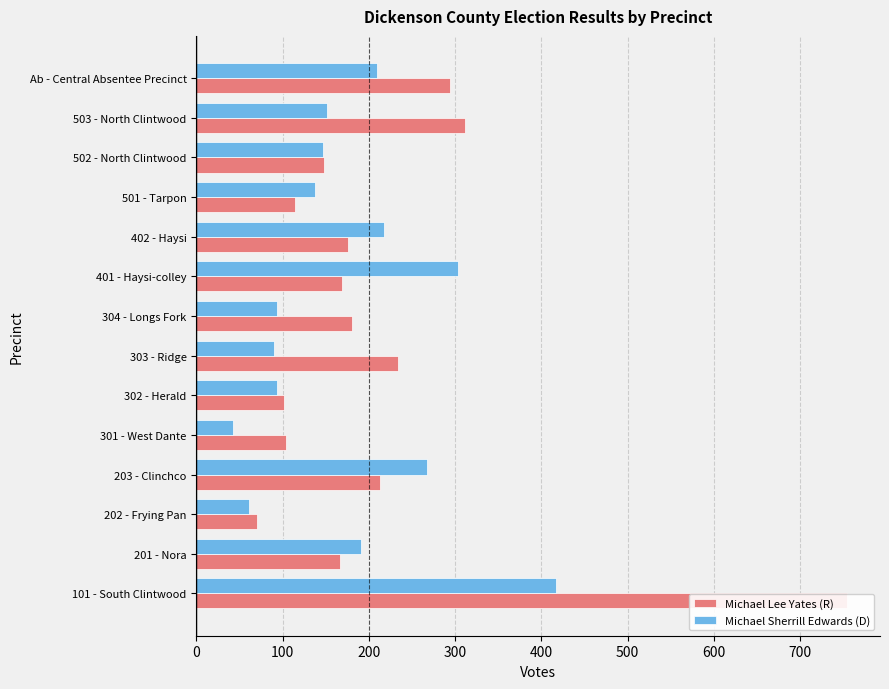

Is the value of Michael Lee Yates (R) at 303 - Ridge greater than the value of Michael Sherrill Edwards (D) at 501 - Tarpon?

Yes